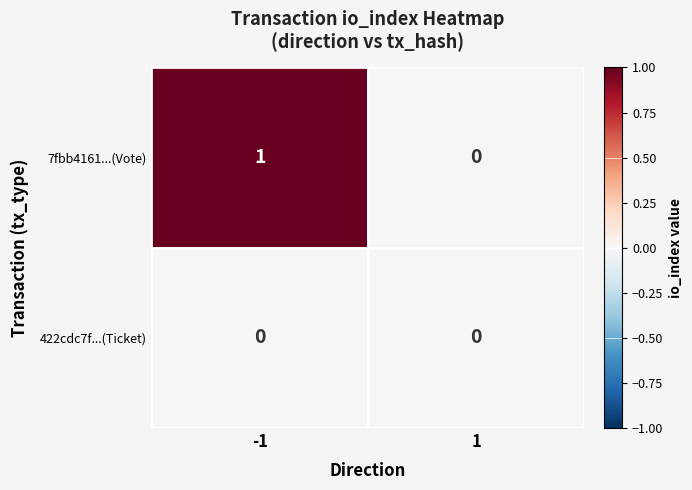

Which series has the largest range (max minus min)?

7fbb4161...(Vote)